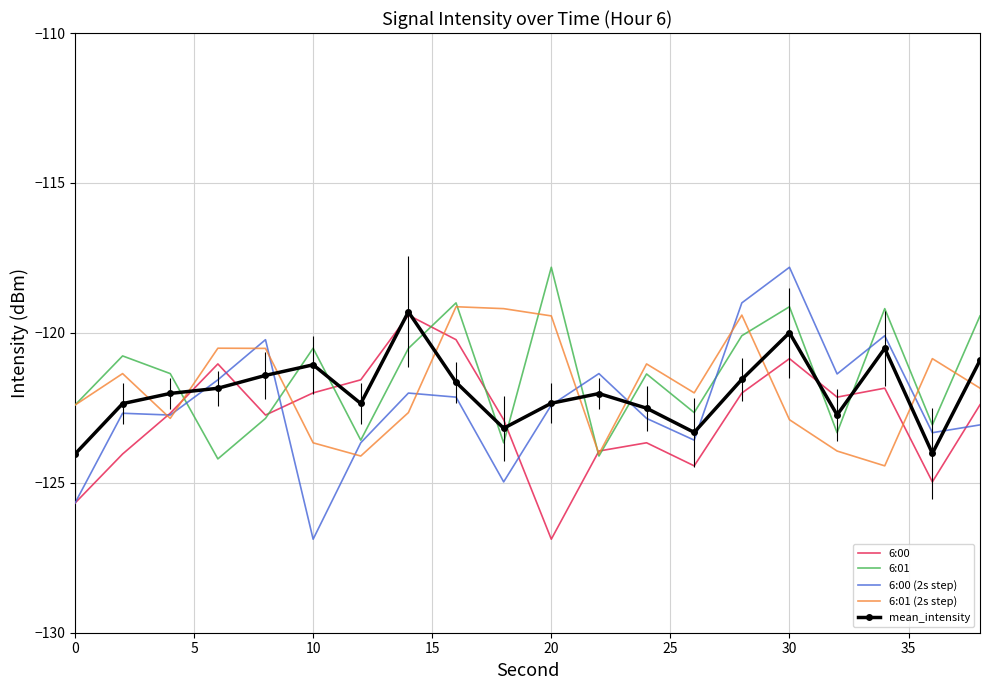

Which series has the largest total across all categories?

6:01